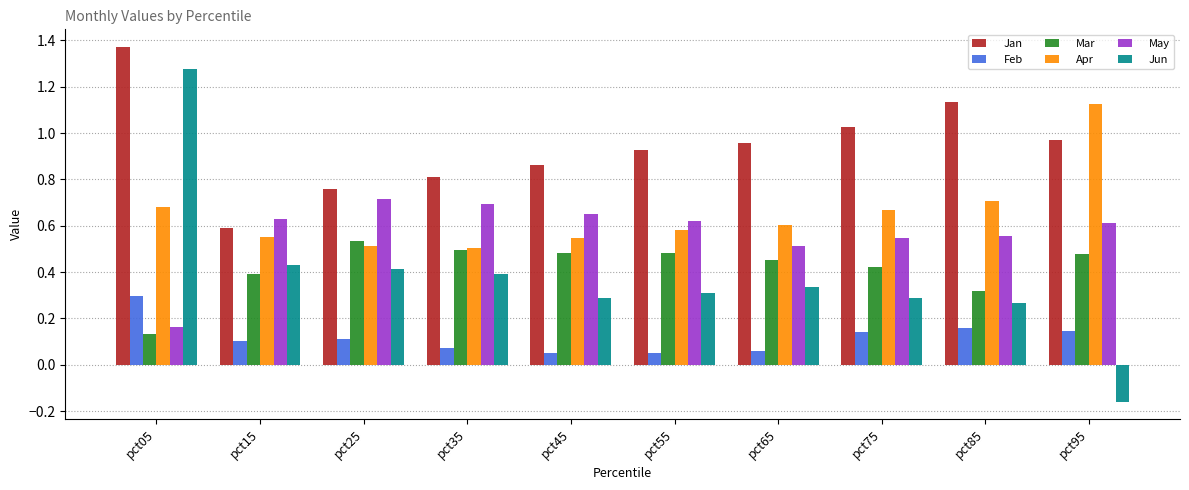

Which series changed the most between pct15 and pct75?

Jan